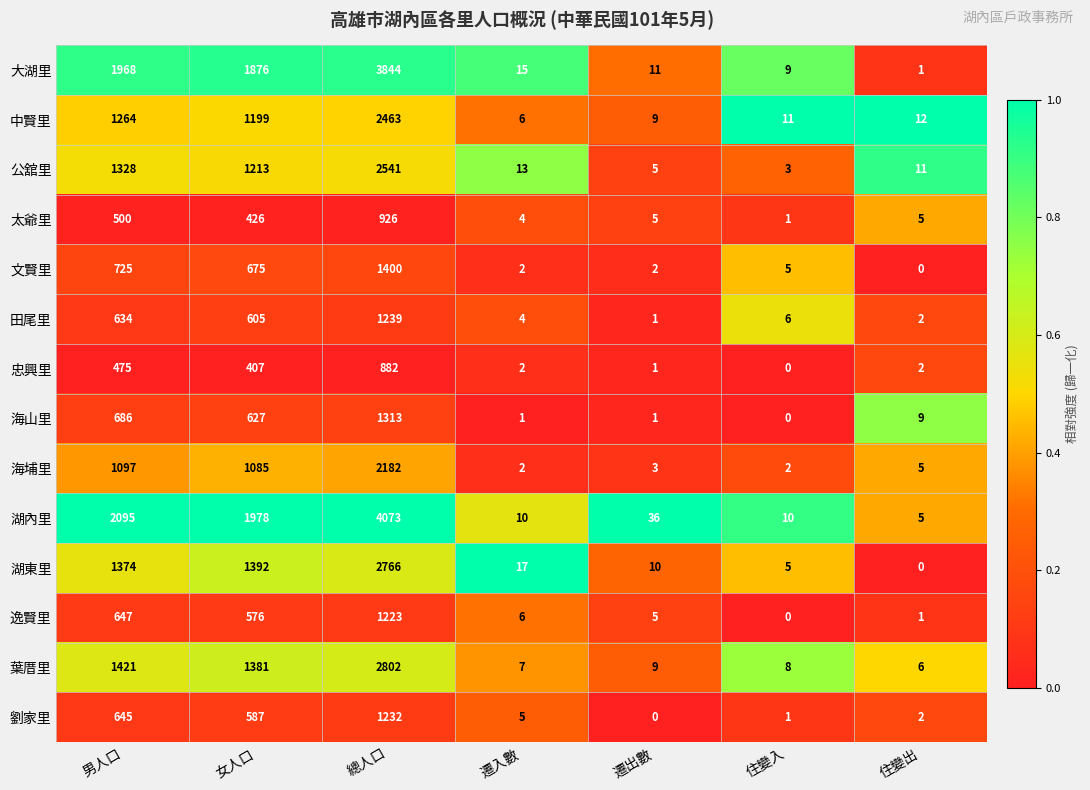

Between 總人口 and 住變入, which series saw the biggest shift?

湖內里